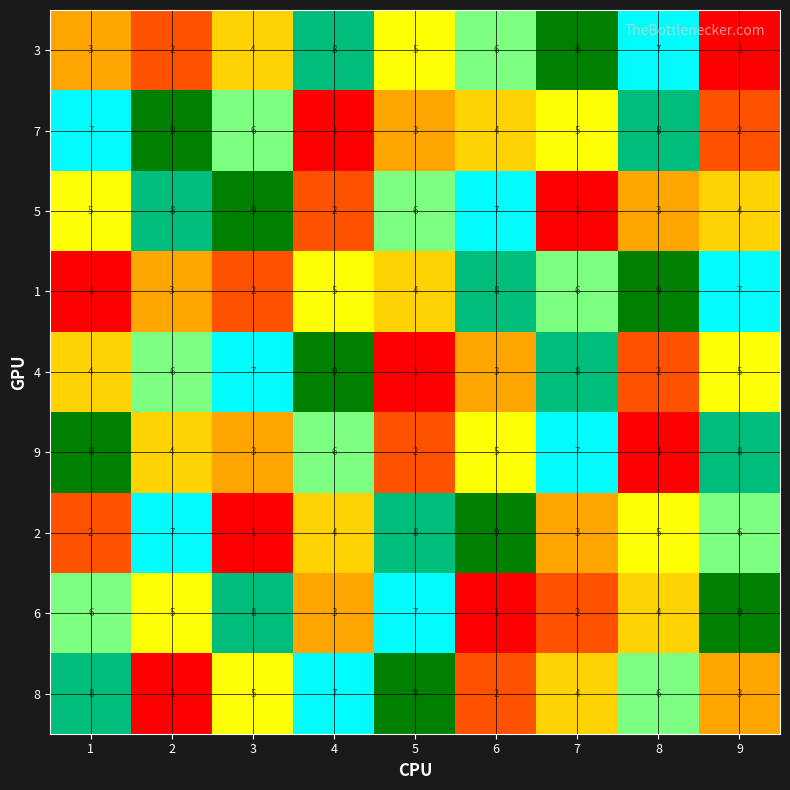

List the labels in order of 7 value, smallest first.

4, 9, 5, 6, 7, 3, 1, 8, 2